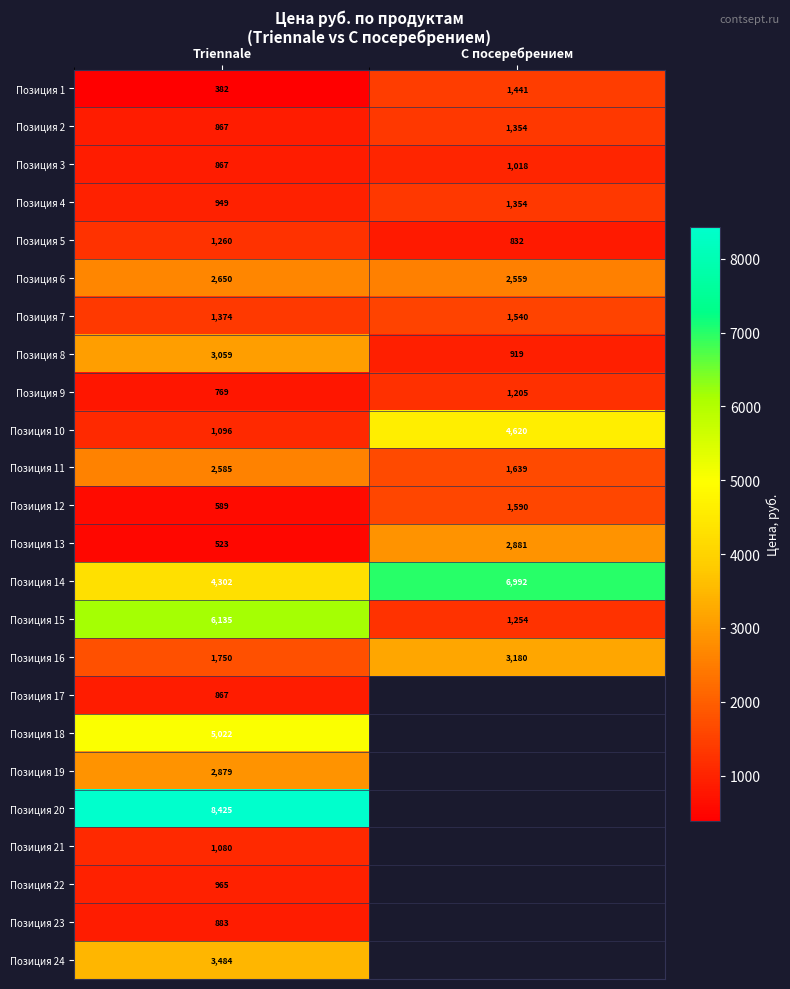

What is the difference between the Позиция 6 values at С посеребрением and Triennale?

91